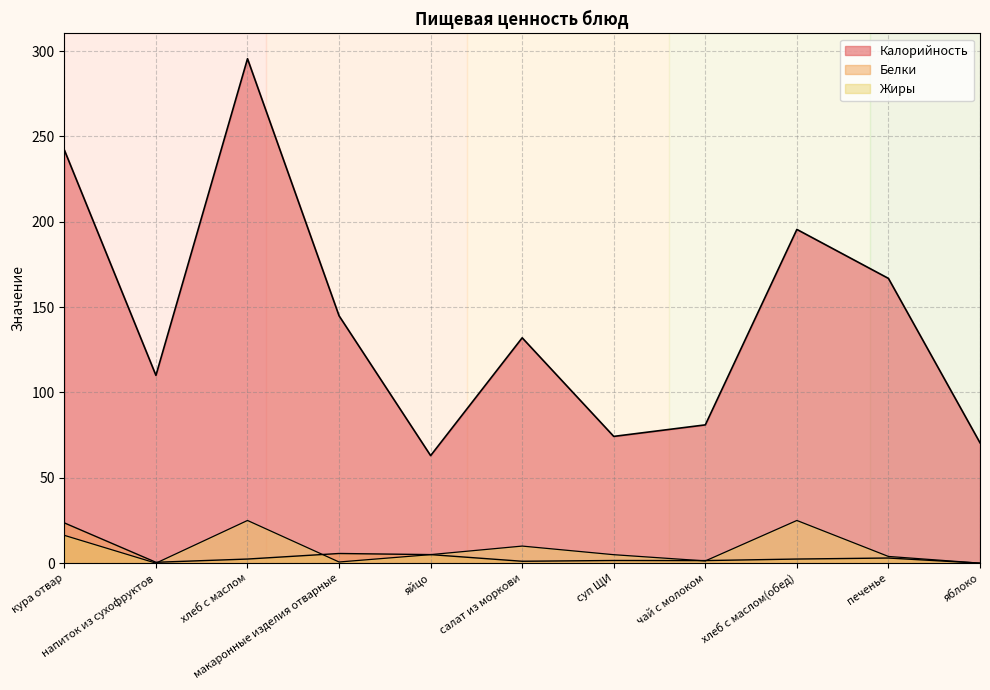

In Белки, how many points are lower than both neighbors (excluding endpoints)?

3